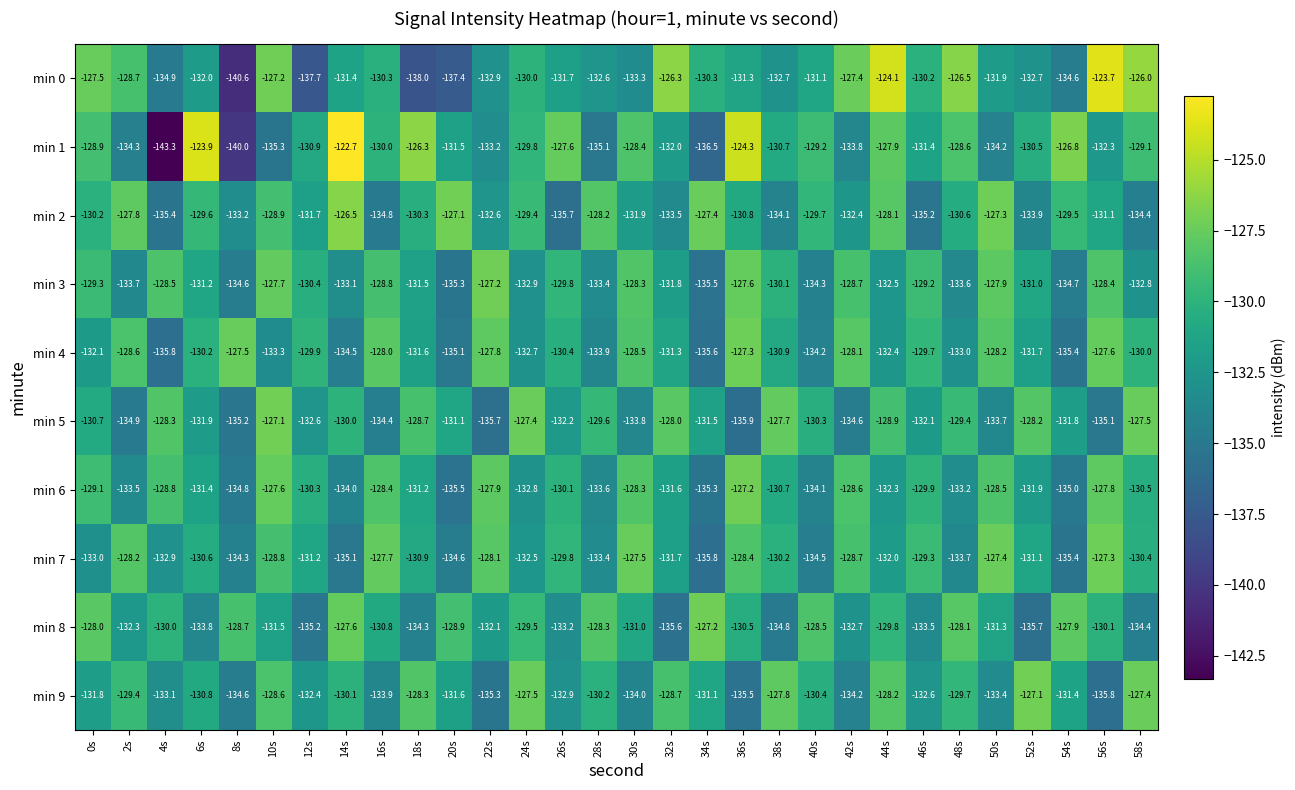

Which category has the highest value across all series?

14s